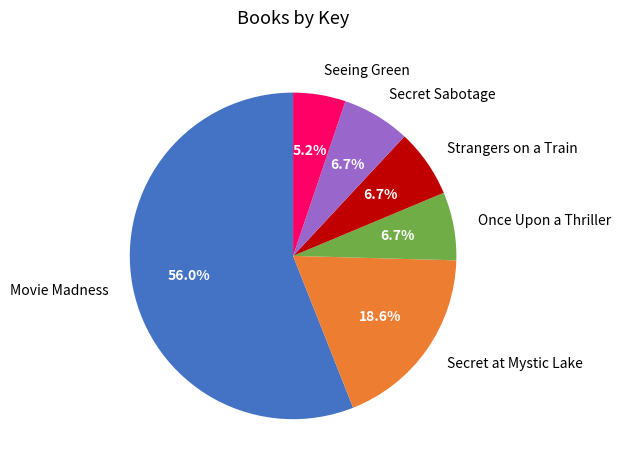

Is it true that Strangers on a Train is 7% of the pie?

True